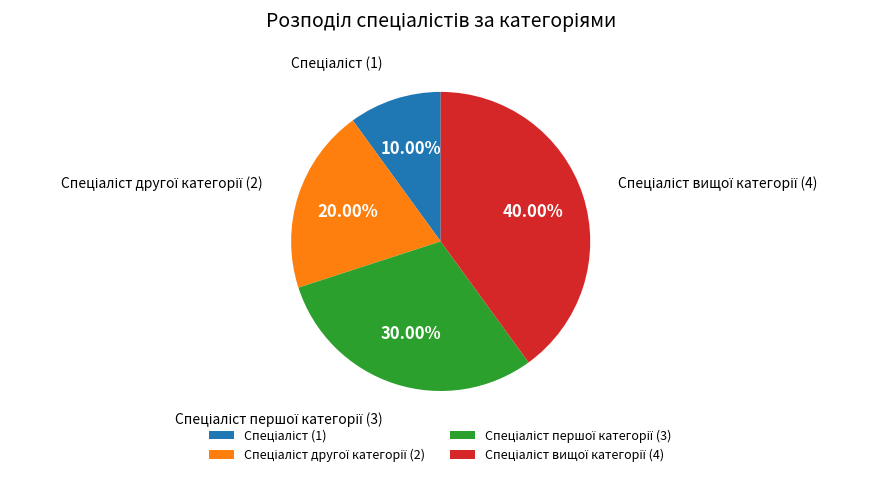

Does any single category account for the majority?

No